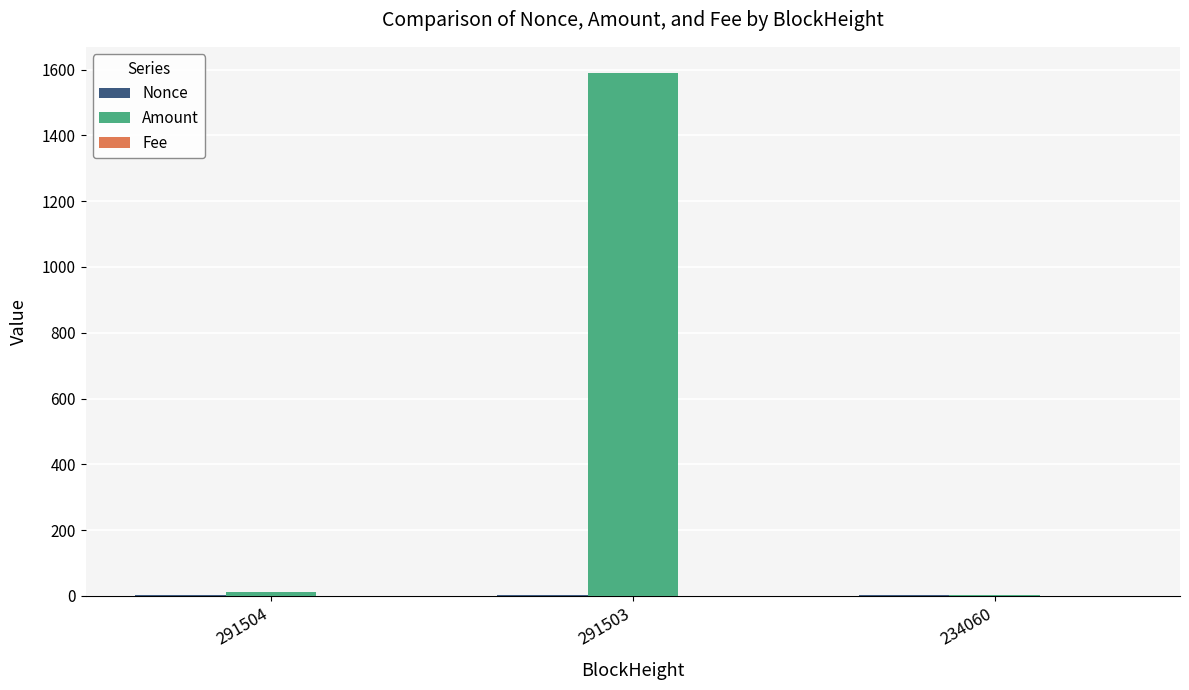

Which series has the largest total across all categories?

Amount